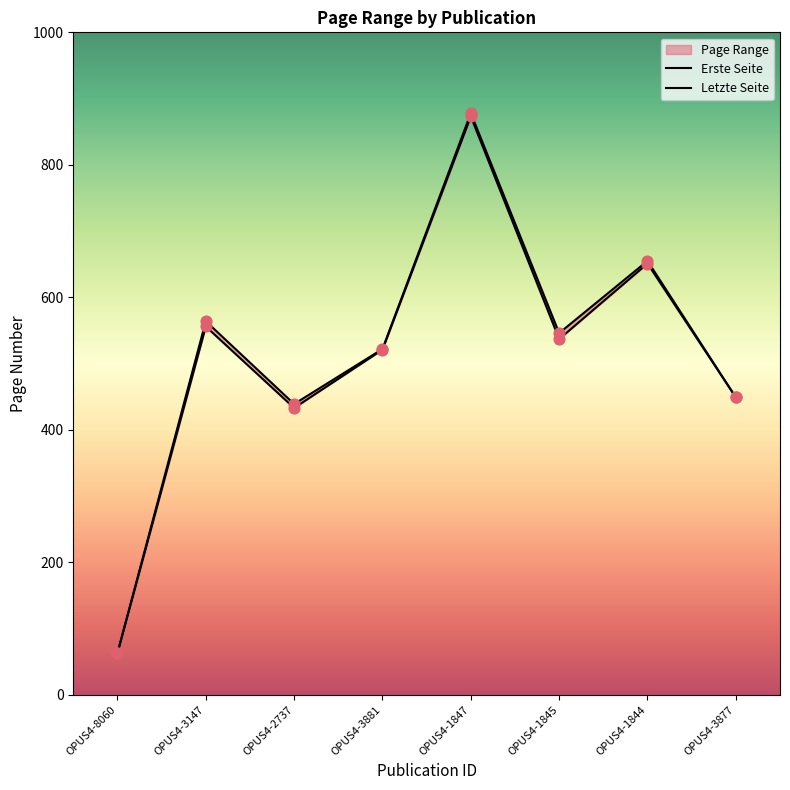

At which category is the sum across all series the highest?

OPUS4-1847